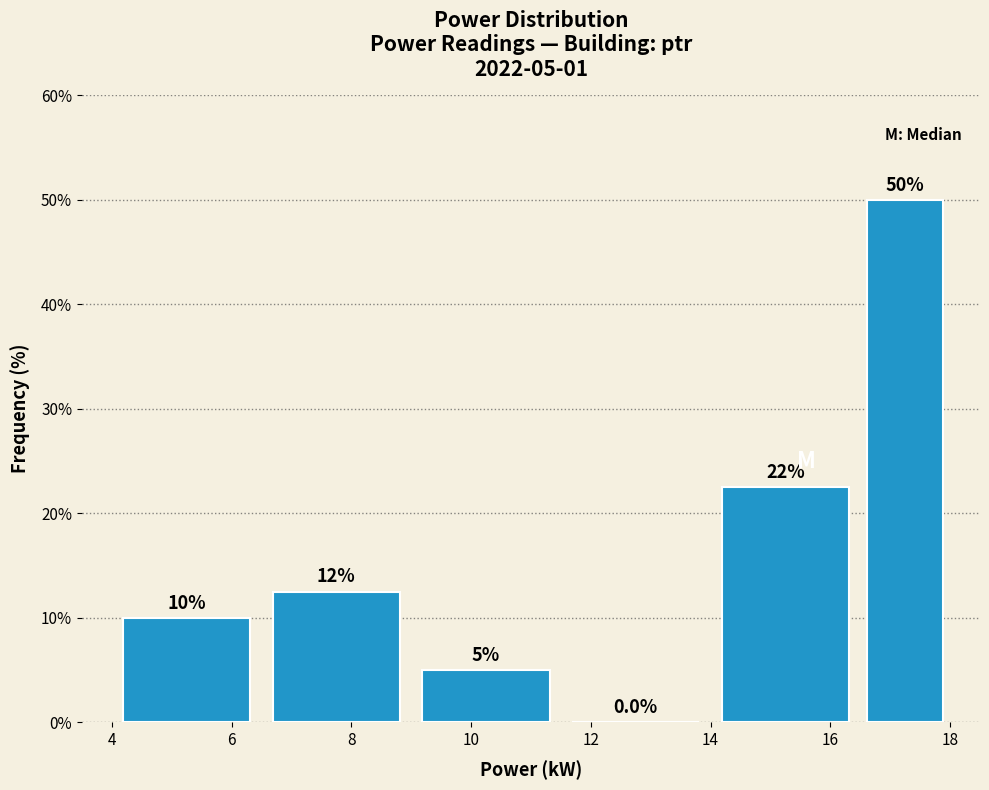

Over which range of the x-axis is the bar tallest?

16.5 to 18.0